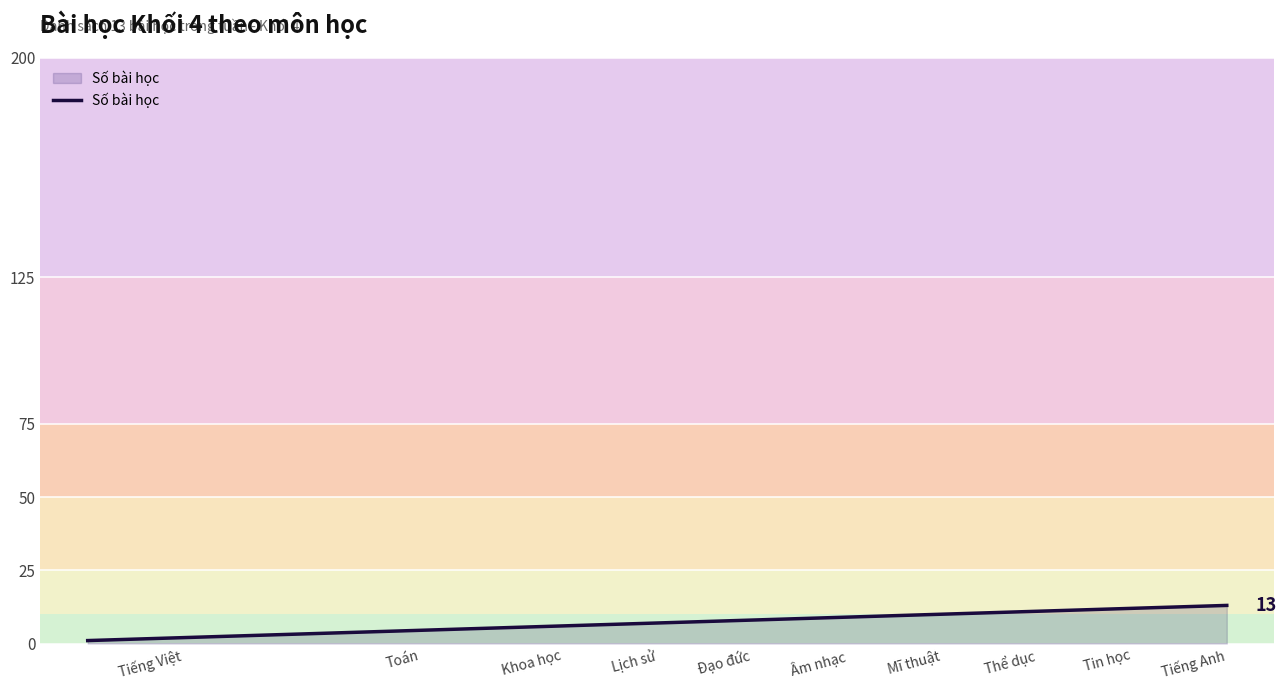

What is the greatest value displayed?

13